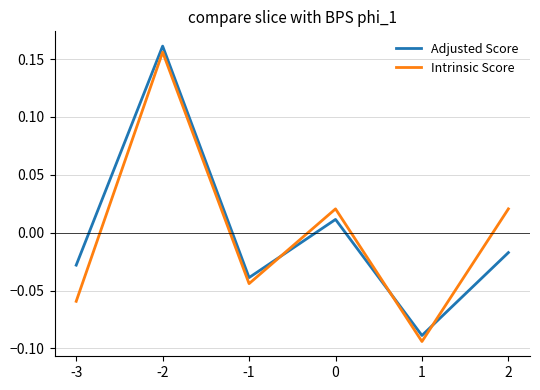

What are all the series names shown in the legend?

Adjusted Score, Intrinsic Score